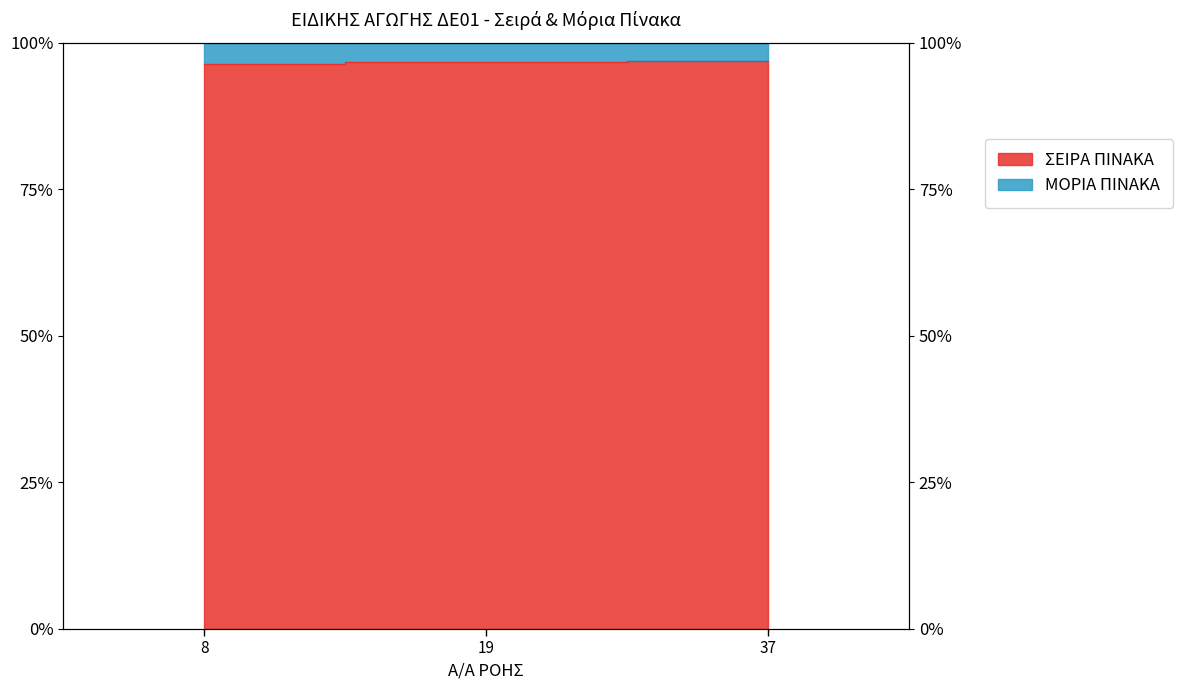

Rank the categories by value from lowest to highest.

8, 19, 37